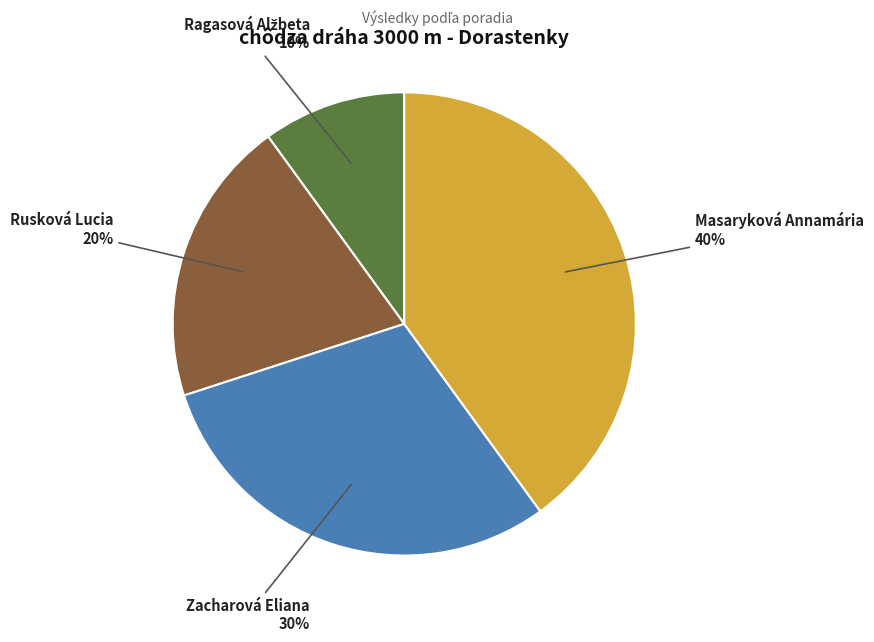

Does any single category account for the majority?

No